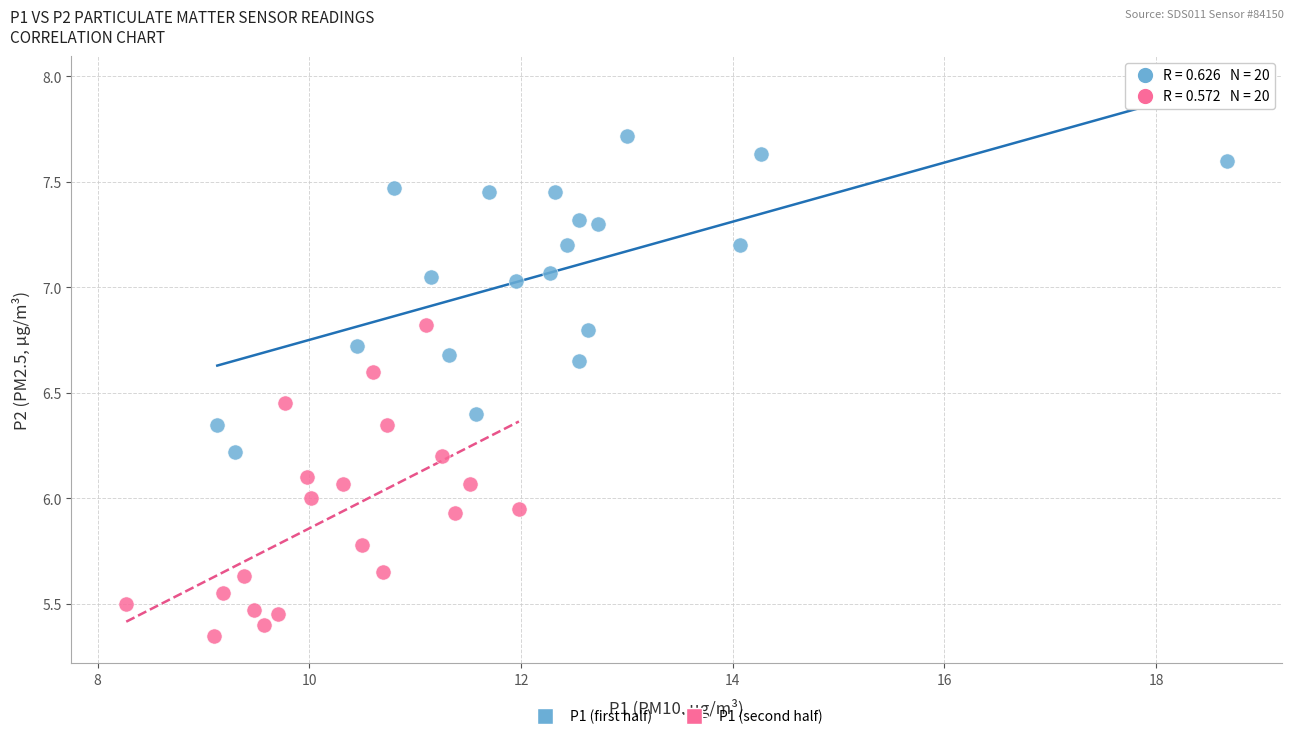

Which series has the widest spread of Y values?

P1 (first half)